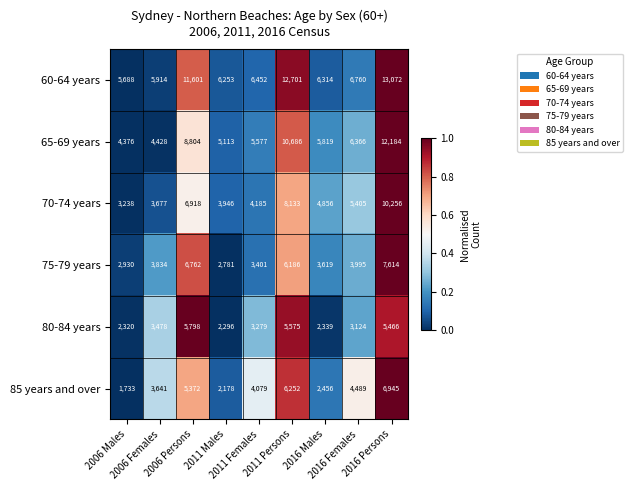

Which series has the widest spread of values?

65-69 years